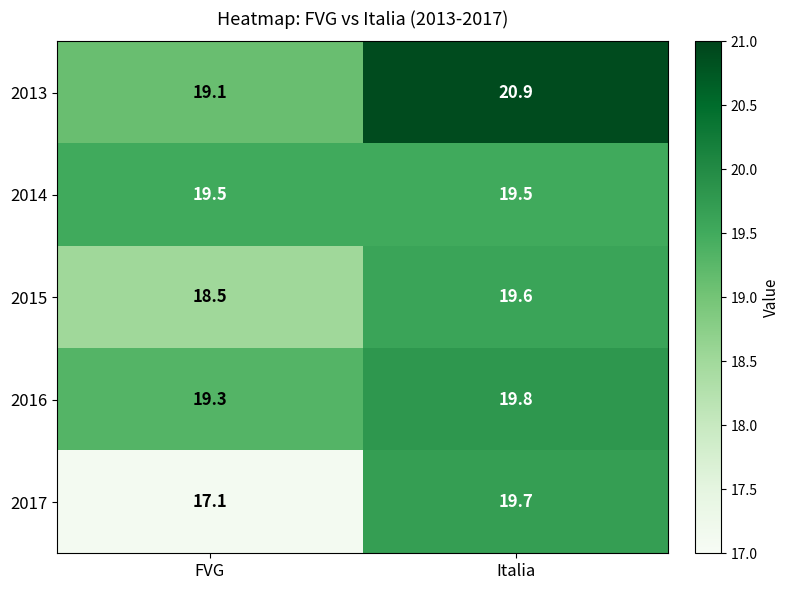

What is the difference between the highest and lowest values at Italia?

1.4